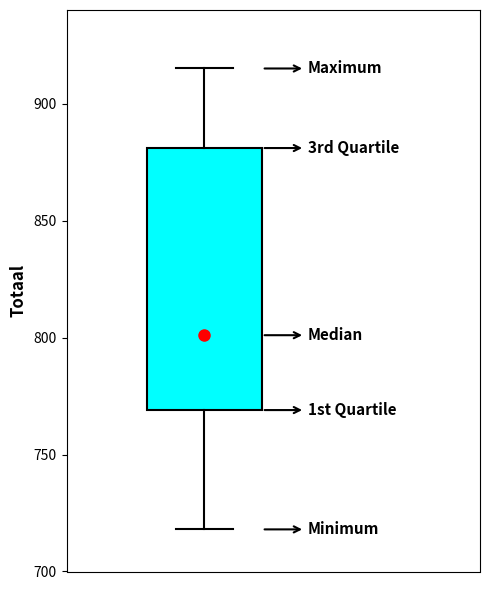

Transcribe this box plot: give where the median line is, the range the box spans, and where the two whiskers end, as read against the y-axis. The values are not printed on the chart, so give them approximately, as read against the axis.

median 800, box 770 to 880, whiskers 720 to 915